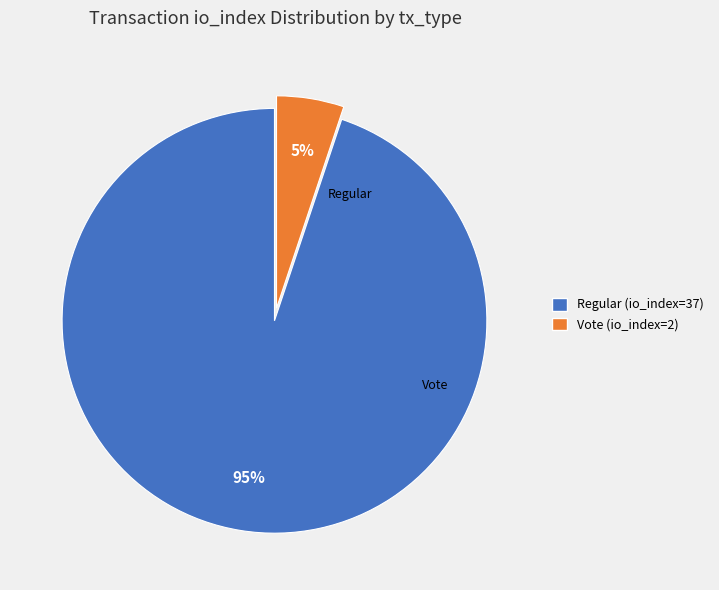

Is there any slice that represents more than half of the pie?

Yes